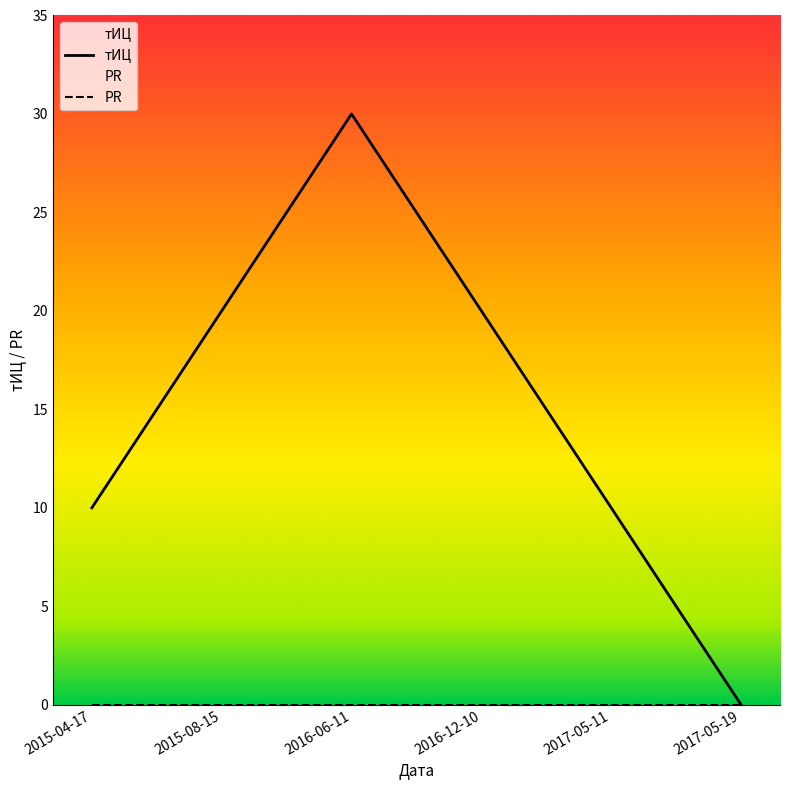

What is the greatest value displayed?

30